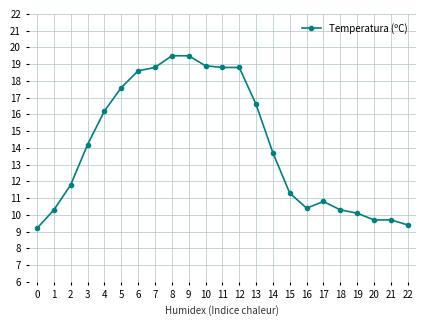

How many data points does each series have?

23